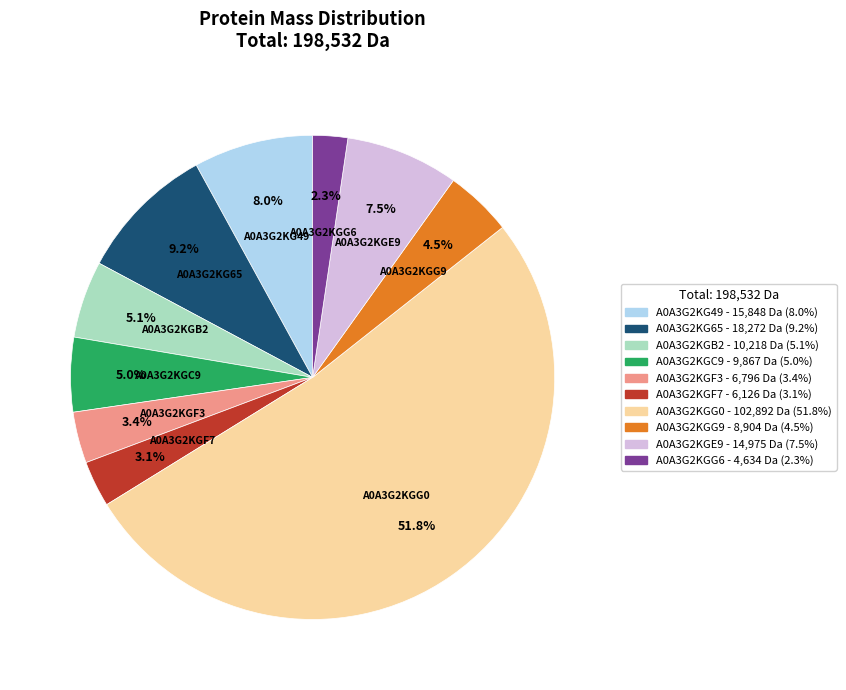

What is the ratio of the value at A0A3G2KGB2 - 10,218 Da (5.1%) to the value at A0A3G2KGG6 - 4,634 Da (2.3%)?

2.2